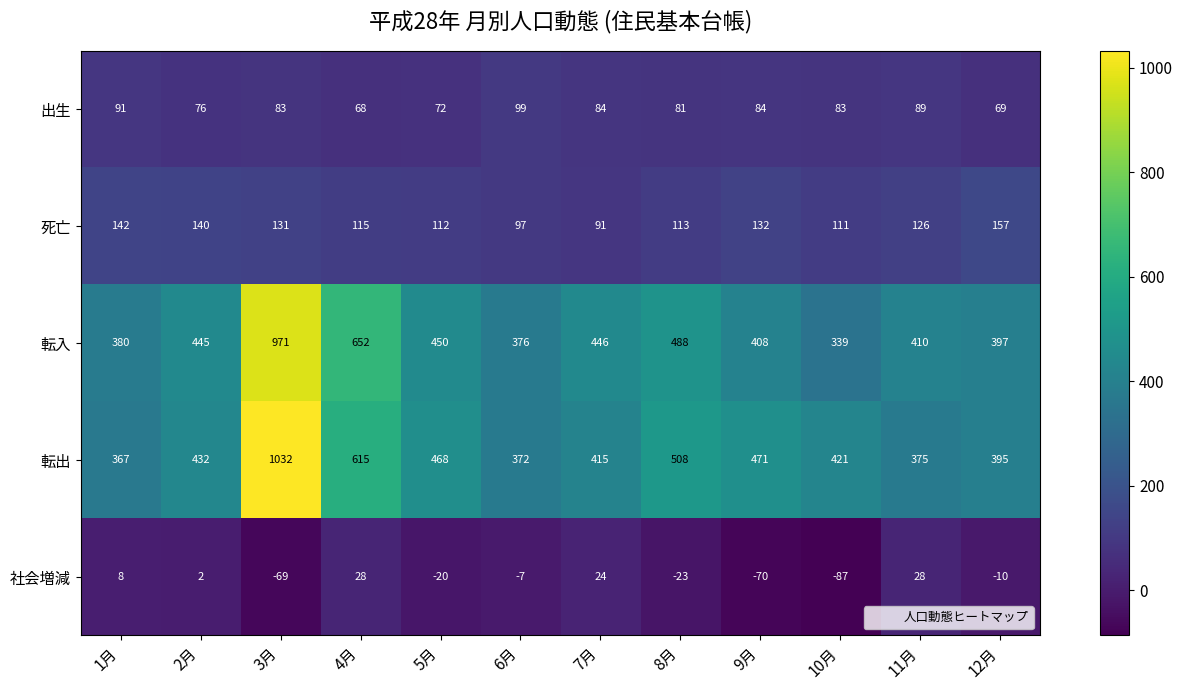

At how many categories does at least one series exceed 738?

1